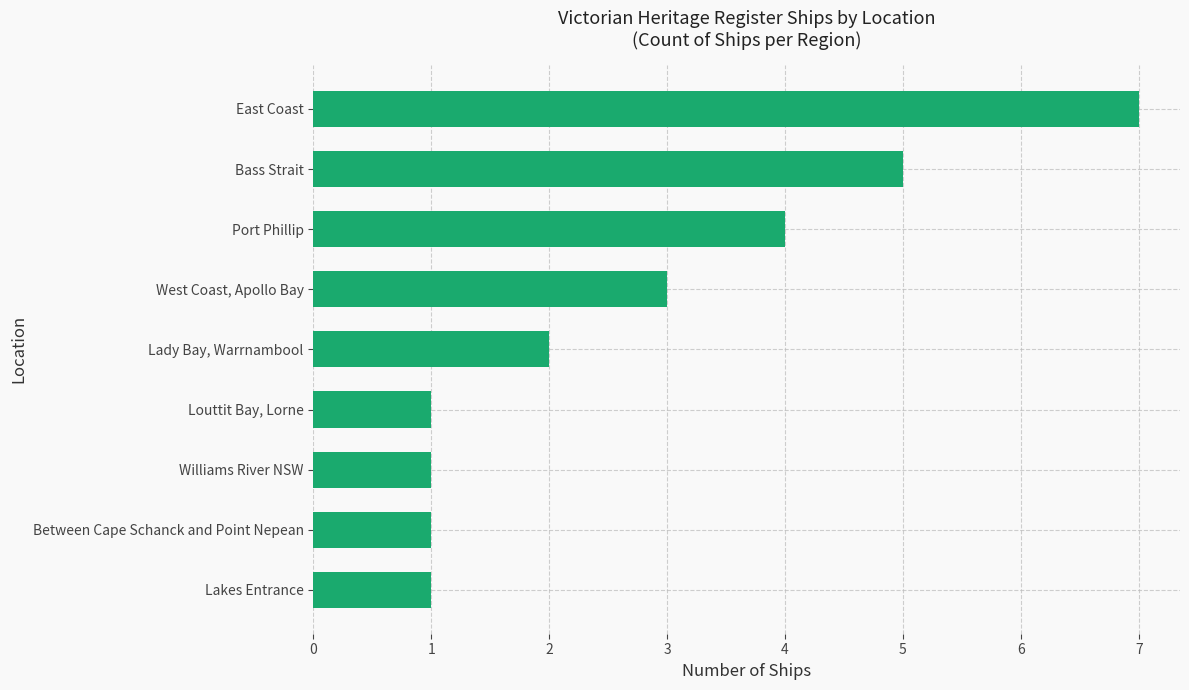

Where is the data nearest to the value 4?

Port Phillip